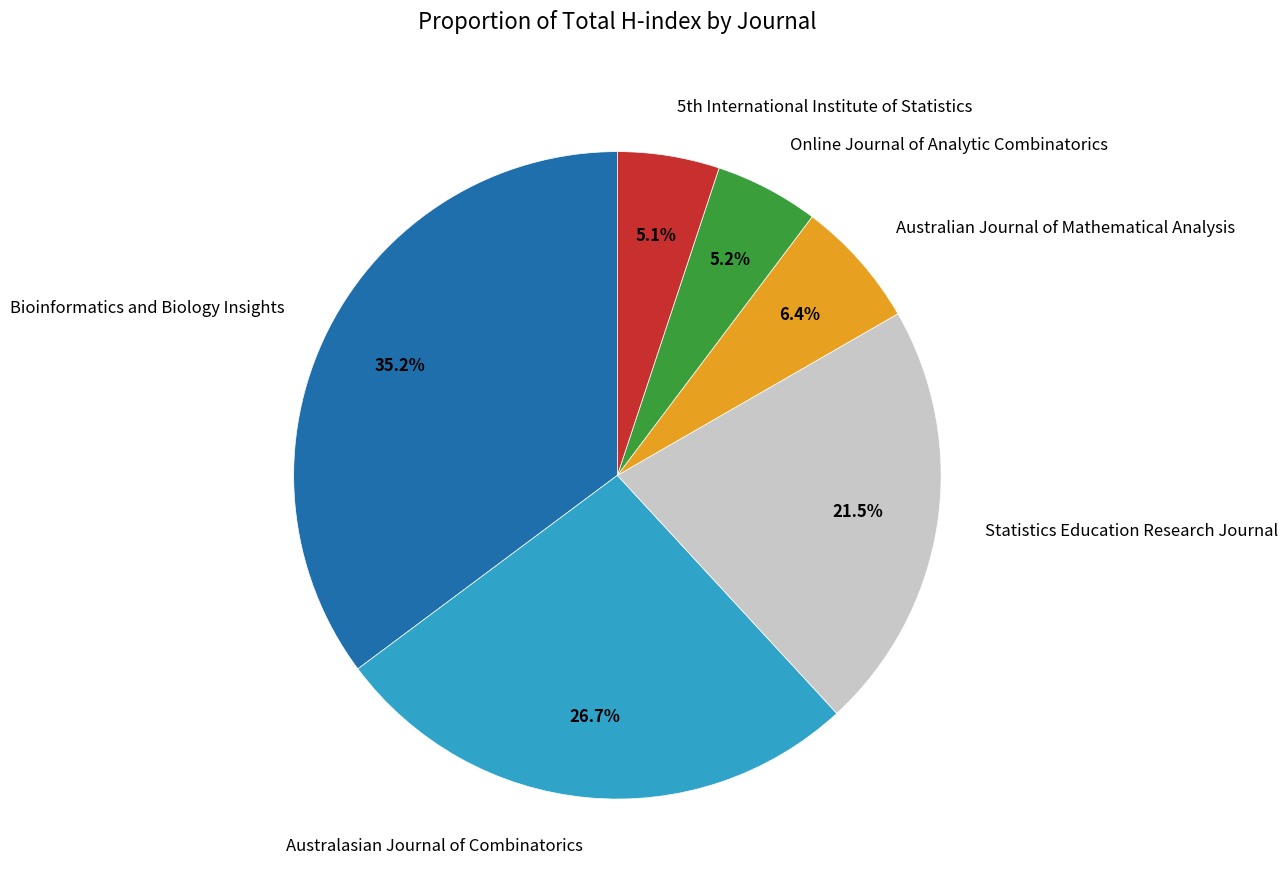

Count the number of slices in the pie.

6